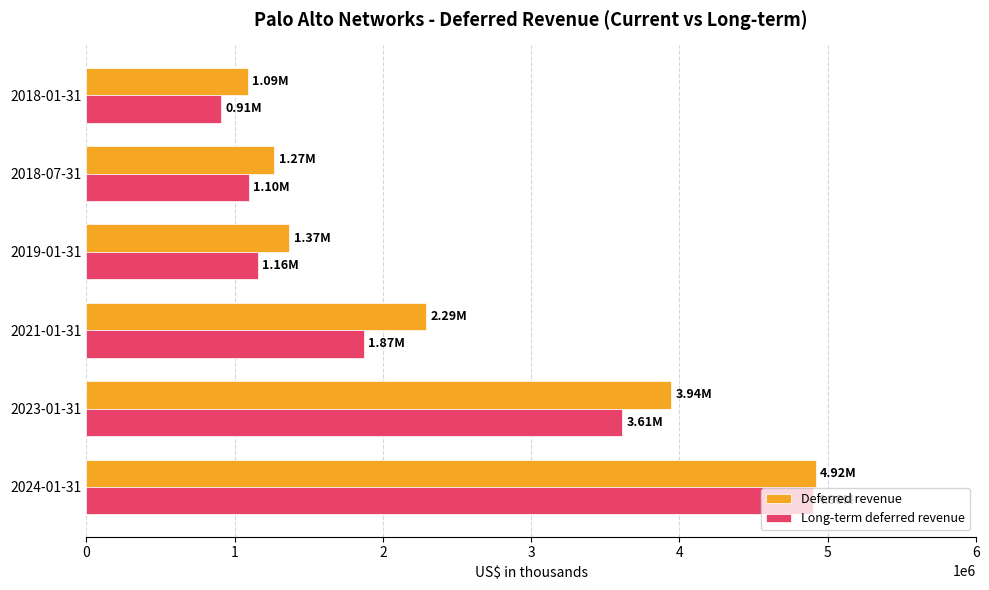

What is the minimum value shown in the chart?

907900